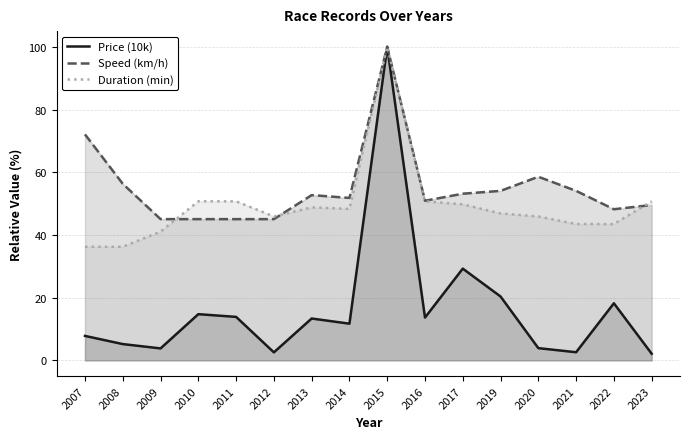

What is the total value across all series at 2014?

111.8